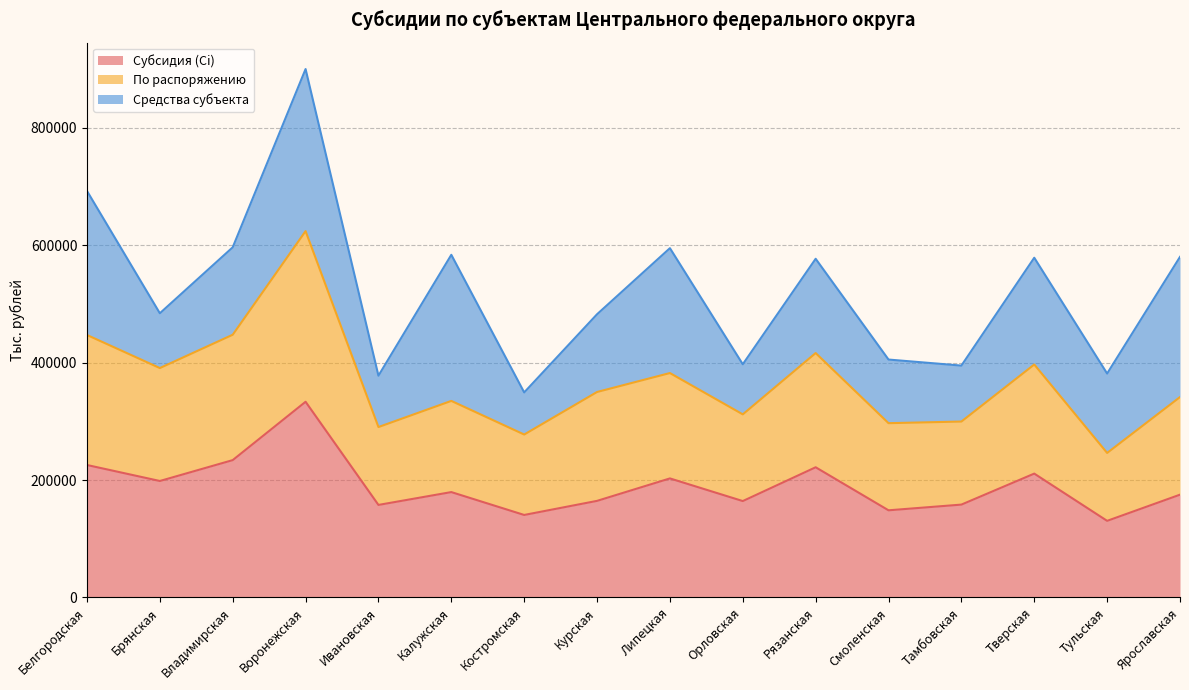

What is the total value across all series at Брянская?

484215.3